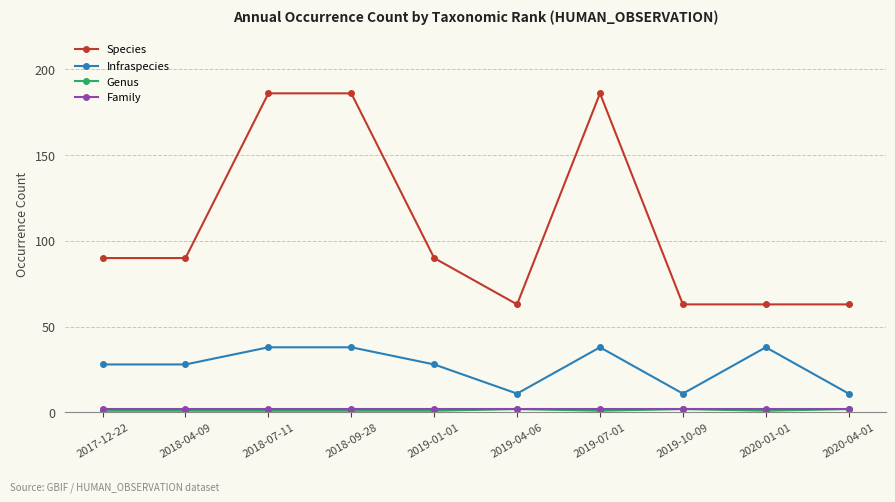

What is the total value across all series at 2019-10-09?

78